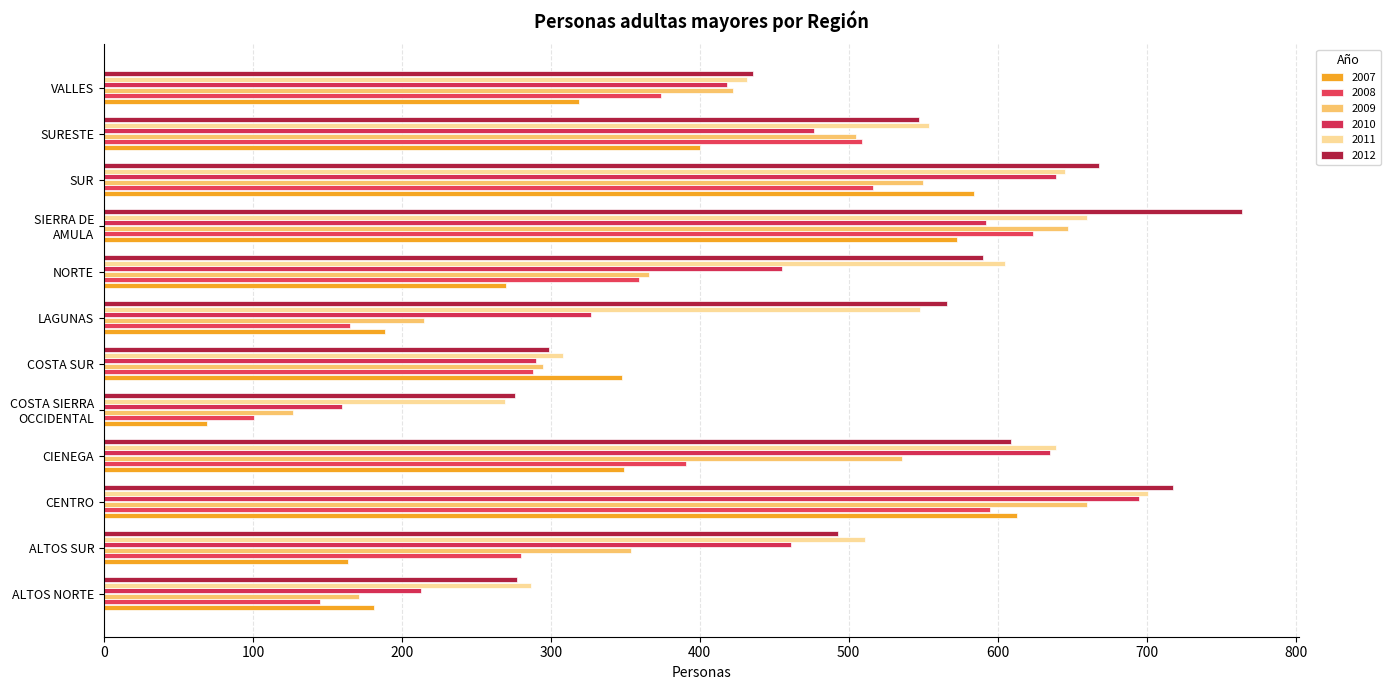

Is it true that 2009 equals 293 at SUR?

False